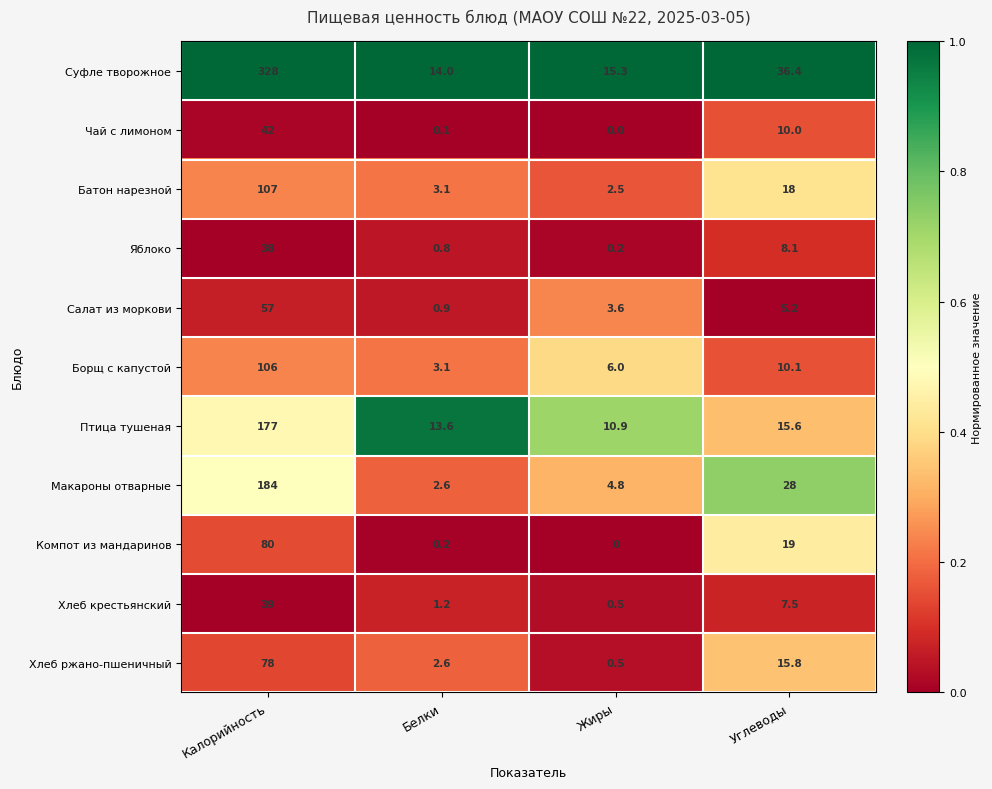

Rank the series by their maximum value, from highest to lowest.

Суфле творожное, Макароны отварные, Птица тушеная, Батон нарезной, Борщ с капустой, Компот из мандаринов, Хлеб ржано-пшеничный, Салат из моркови, Чай с лимоном, Хлеб крестьянский, Яблоко